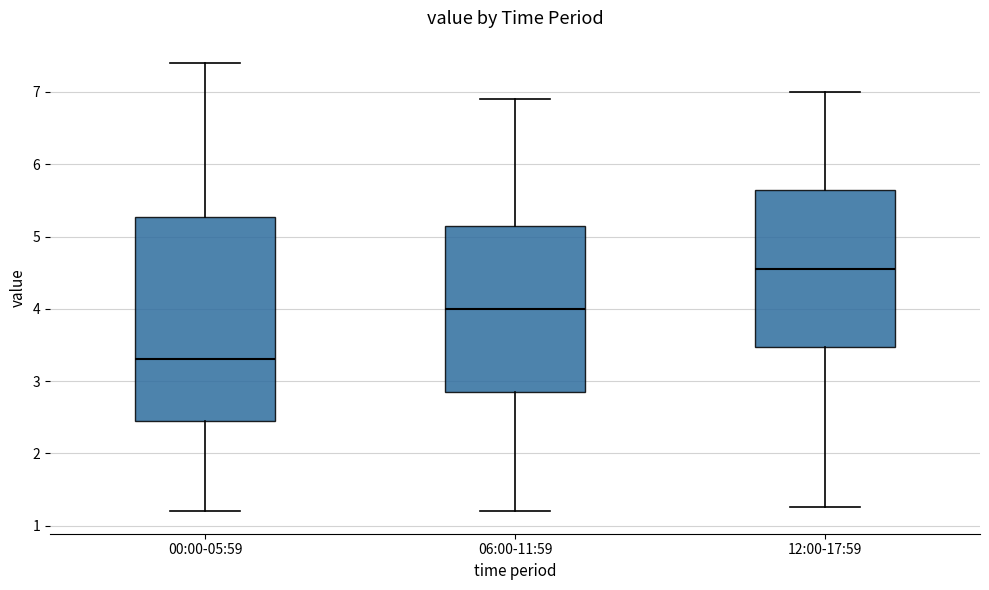

Which box is the tallest, from its lower edge to its upper edge?

00:00-05:59